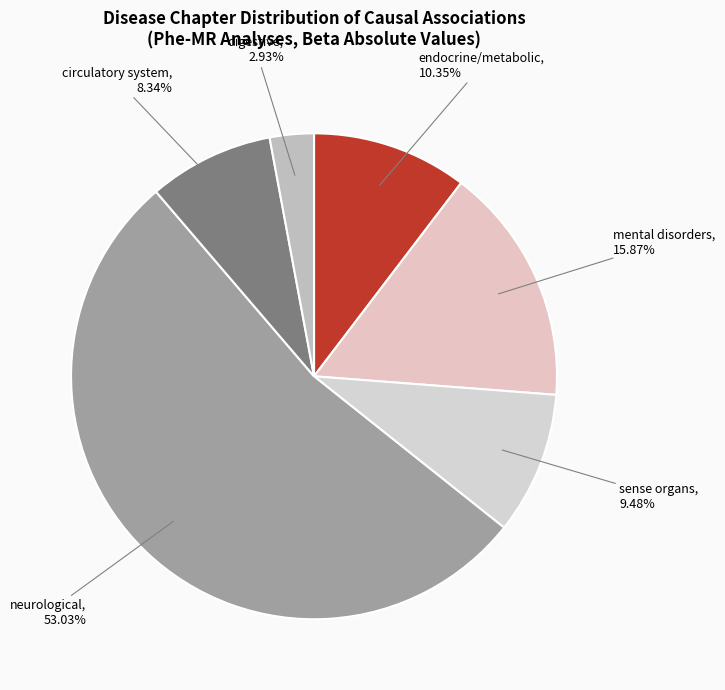

How many slices are in this pie chart?

6